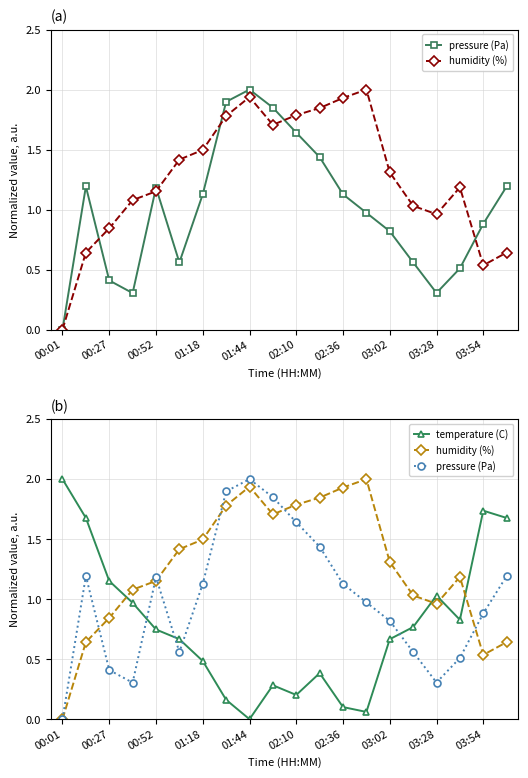

Reading left to right, extract all data points from this chart.

pressure (Pa): 0.0	1.2	0.4	0.3	1.2	0.6	1.1	1.9	2.0	1.8	1.6	1.4	1.1	1.0	0.8	0.6	0.3	0.5	0.9	1.2
humidity (%): 0.0	0.6	0.8	1.1	1.2	1.4	1.5	1.8	1.9	1.7	1.8	1.8	1.9	2.0	1.3	1.0	1.0	1.2	0.5	0.6
temperature (C): 2.0	1.7	1.2	1.0	0.7	0.7	0.5	0.2	0.0	0.3	0.2	0.4	0.1	0.1	0.7	0.8	1.0	0.8	1.7	1.7